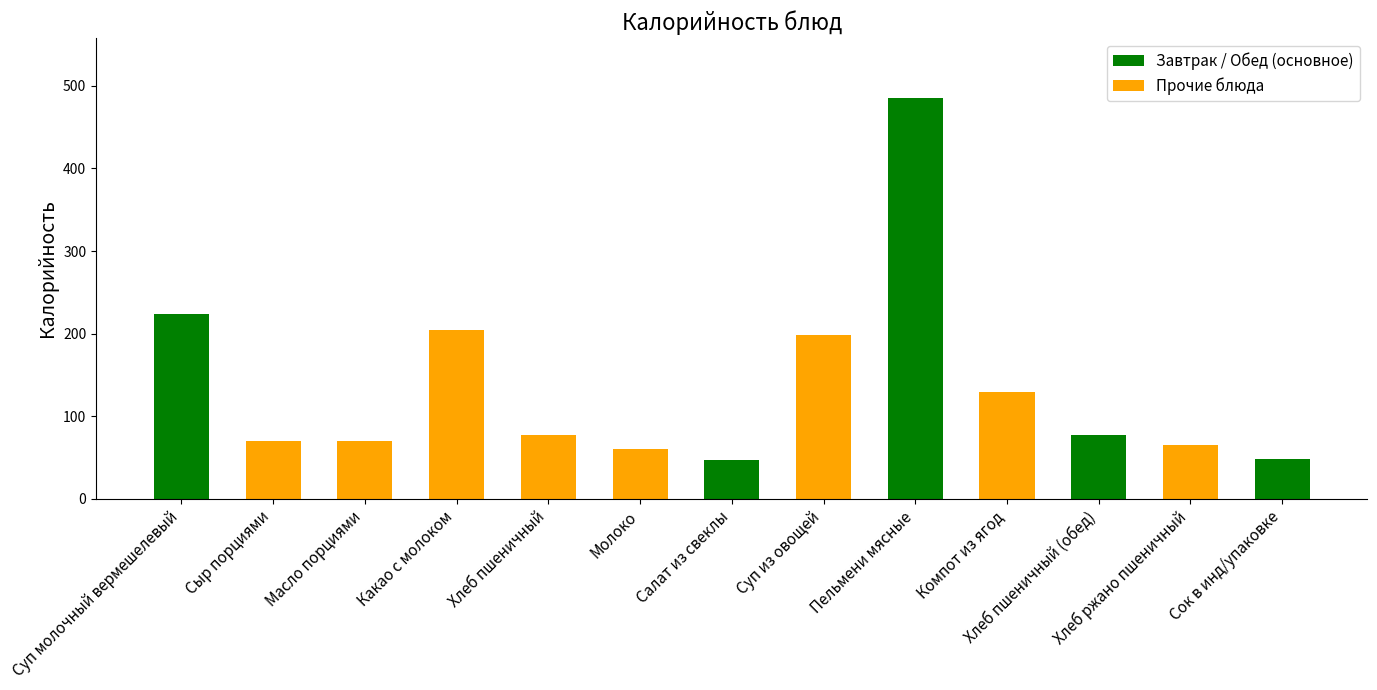

What is the difference between the maximum and minimum values?

438.0